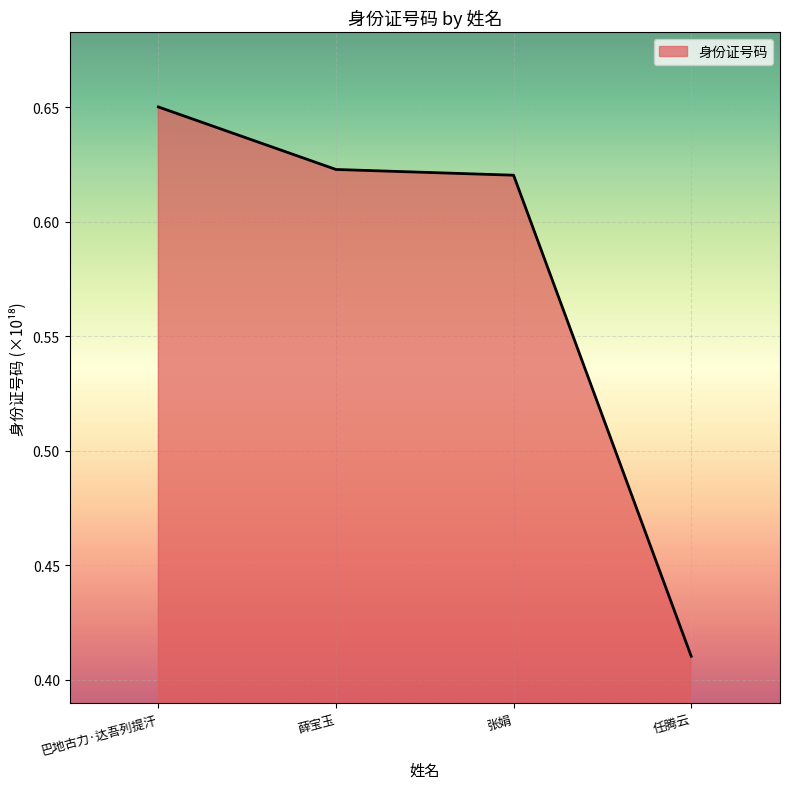

List the labels in order of value, largest first.

巴地古力·达吾列提汗, 薛宝玉, 张娟, 任腾云